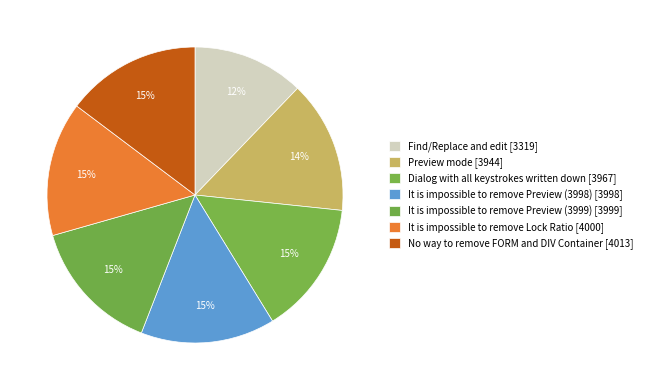

To the nearest percent, what is the combined percentage of Dialog with all keystrokes written down and It is impossible to remove Preview (3999)?

29%